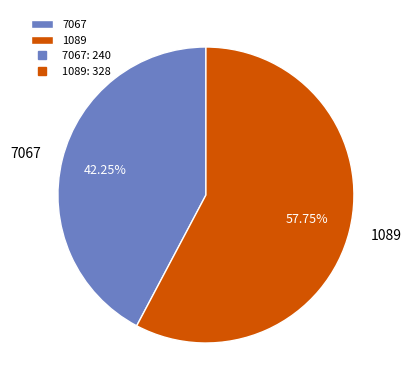

To the nearest percent, what is the combined percentage of 7067 and 1089?

100%